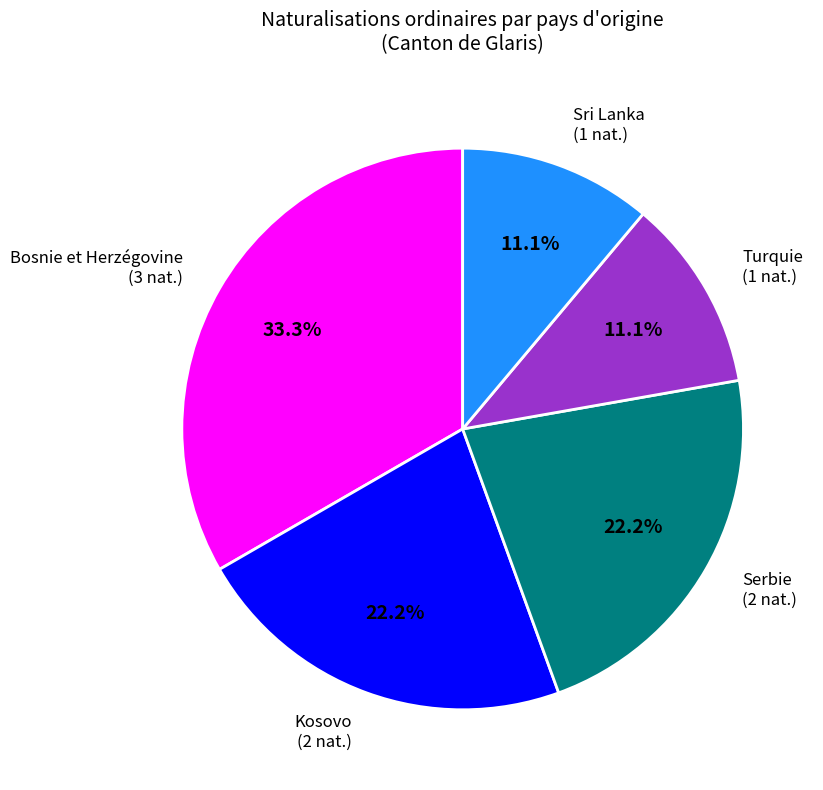

Is there a majority slice in this chart?

No